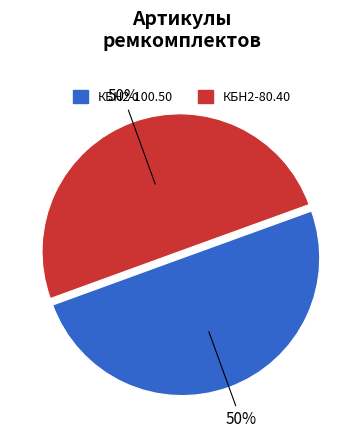

Count the number of slices in the pie.

2